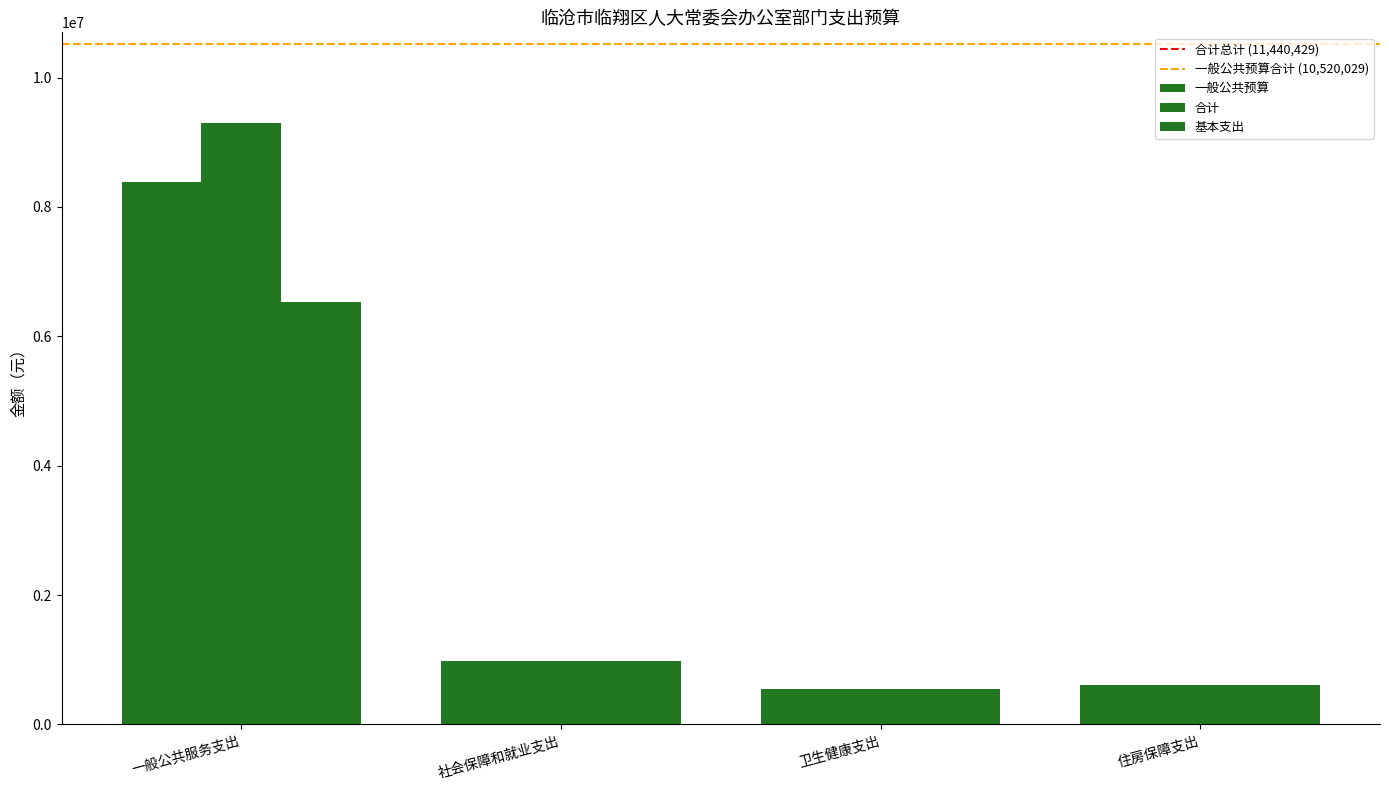

Count the number of categories in the chart.

4